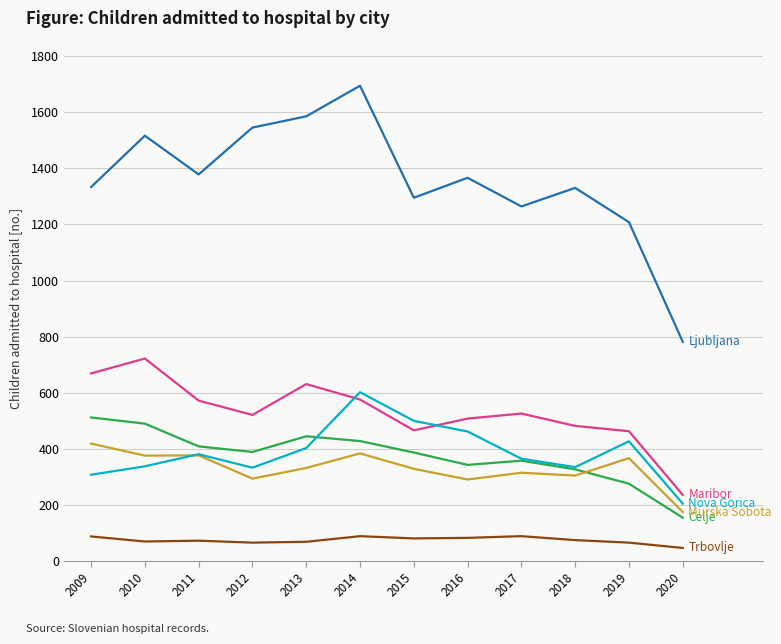

At which category is the sum across all series the highest?

2014